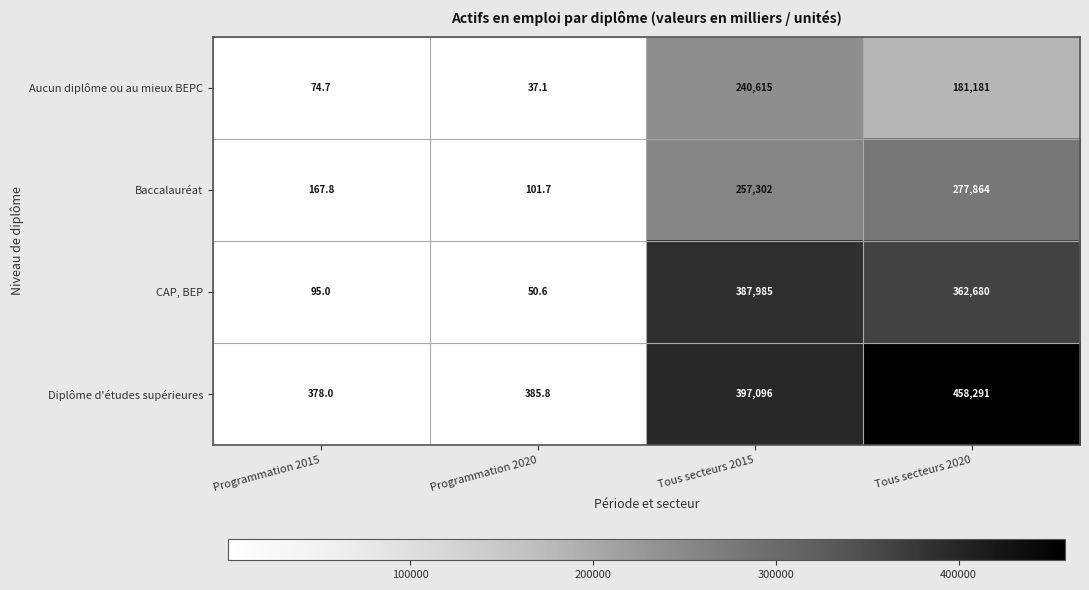

What is the average value of the Diplôme d'études supérieures series?

214037.7